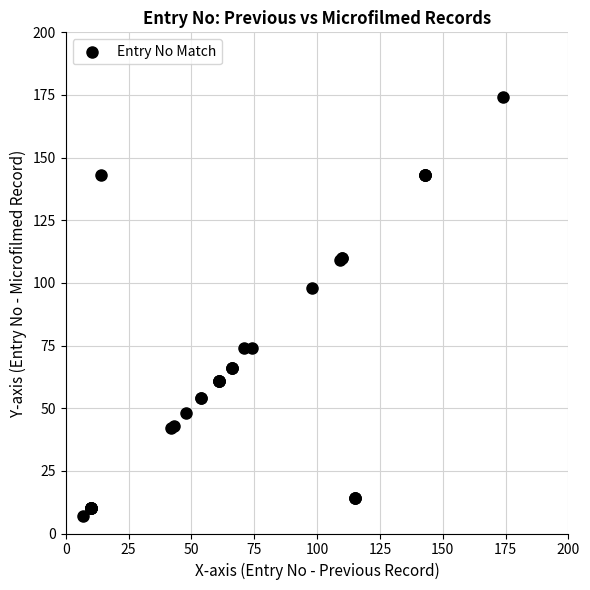

What Y value in the scatter plot is closest to 90?

98